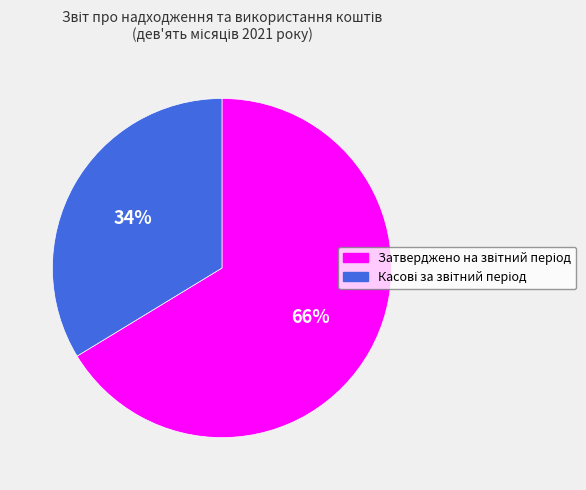

Does any single category account for the majority?

Yes